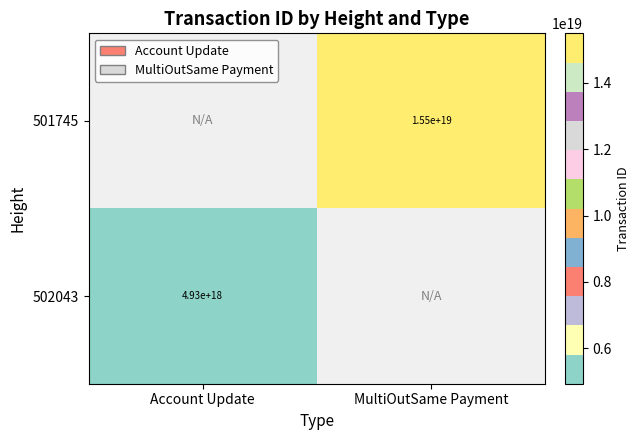

The value of 502043 at Account Update is 2771829990647694848.0. True or false?

False